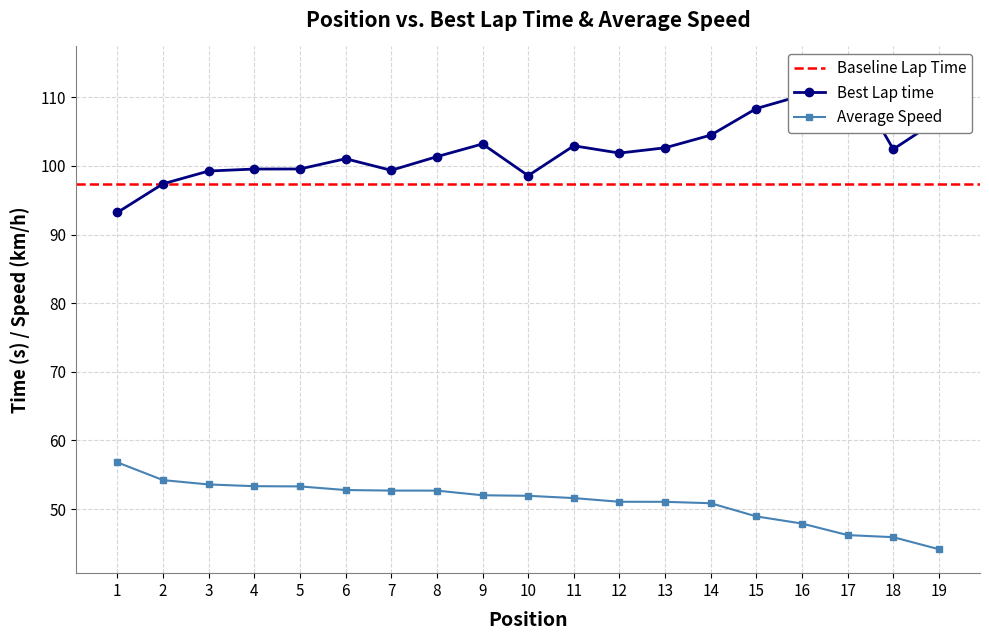

The value of Best Lap time at 12 is 101.9. True or false?

True